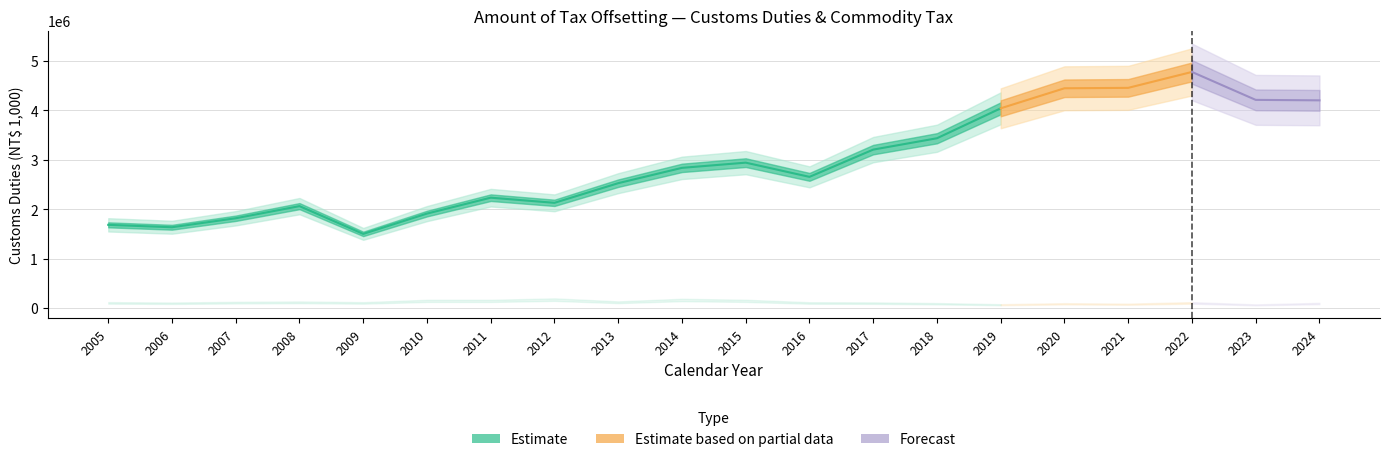

Reading left to right, list all the values displayed in this chart.

Customs Duties: 2005=1683484	2006=1634859	2007=1816882	2008=2062401	2009=1500048	2010=1911454	2011=2233726	2012=2129442	2013=2527614	2014=2837855	2015=2943453	2016=2655491	2017=3207591	2018=3437735	2019=4044090	2020=4449958	2021=4458565	2022=4781017	2023=4214962	2024=4205447
Commodity Tax: 2005=102633	2006=95884	2007=107597	2008=114366	2009=102153	2010=143354	2011=143004	2012=168862	2013=115286	2014=161706	2015=144176	2016=100769	2017=97979	2018=86157	2019=65798	2020=84347	2021=75987	2022=102442	2023=62798	2024=89965